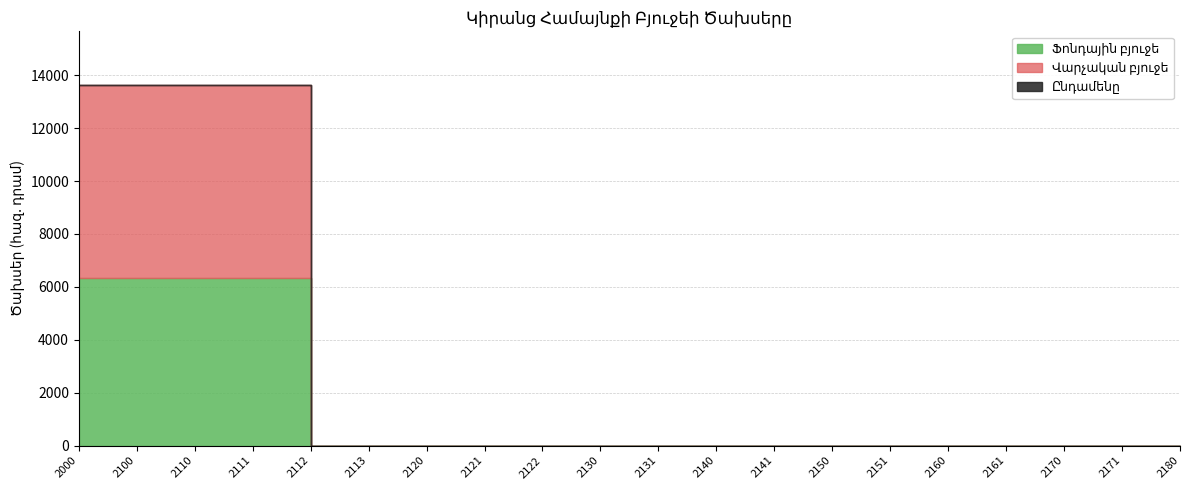

True or false: Ֆոնդային բյուջե has more than 2 points higher than both neighbors.

False